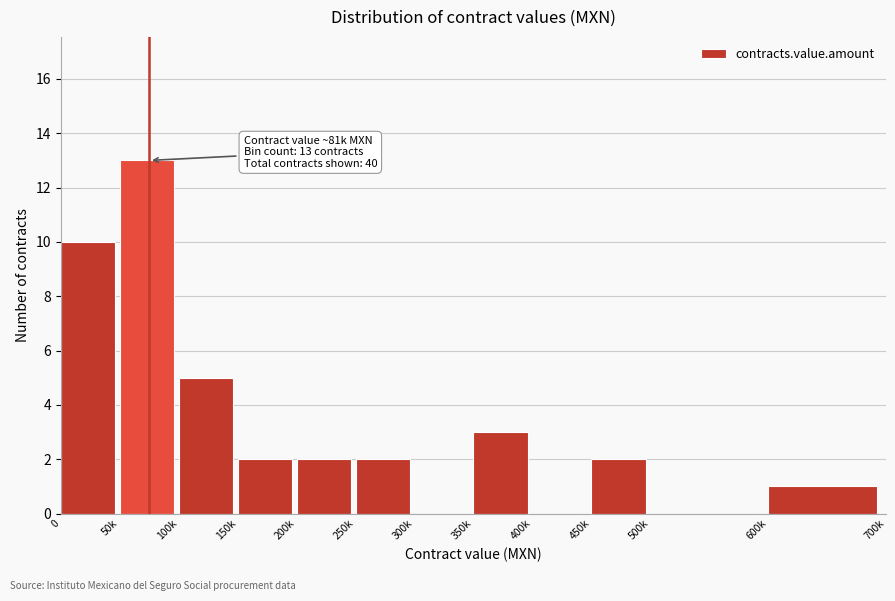

Reading right to left, list all the values displayed in this chart.

600k=1	500k=0	450k=2	400k=0	350k=3	300k=0	250k=2	200k=2	150k=2	100k=5	50k=13	0=10